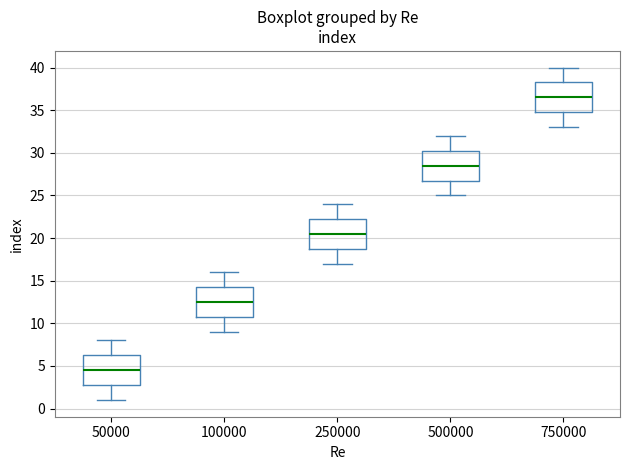

Which box's median line is the highest?

750000